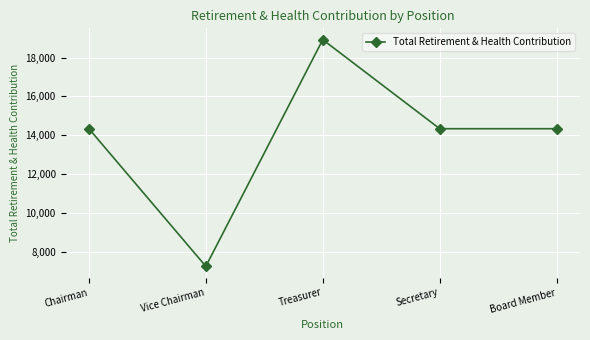

True or false: there are more than 2 points higher than both neighbors.

False